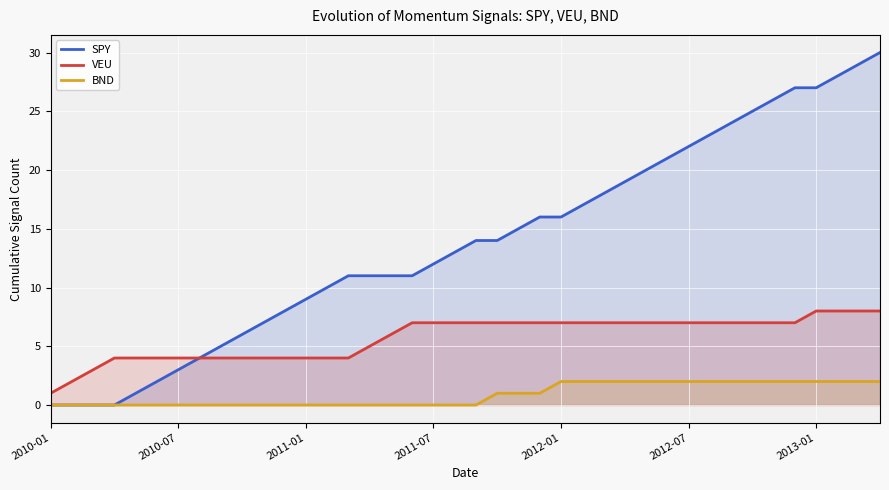

Does the chart display data point markers on the line(s)?

No